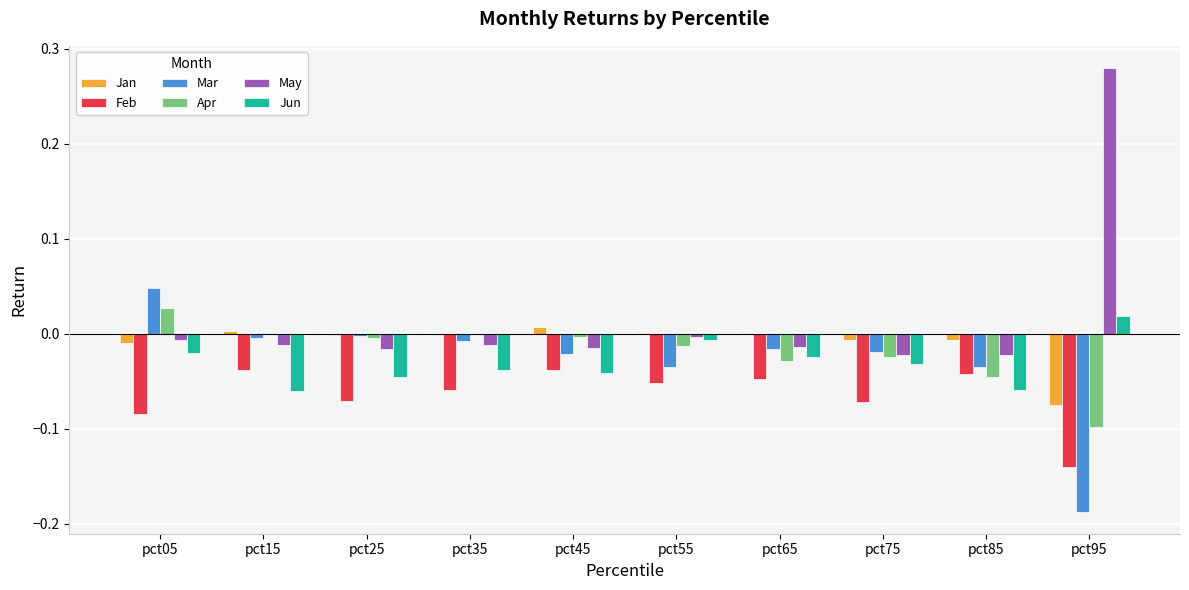

Does the chart contain stacked bars?

No